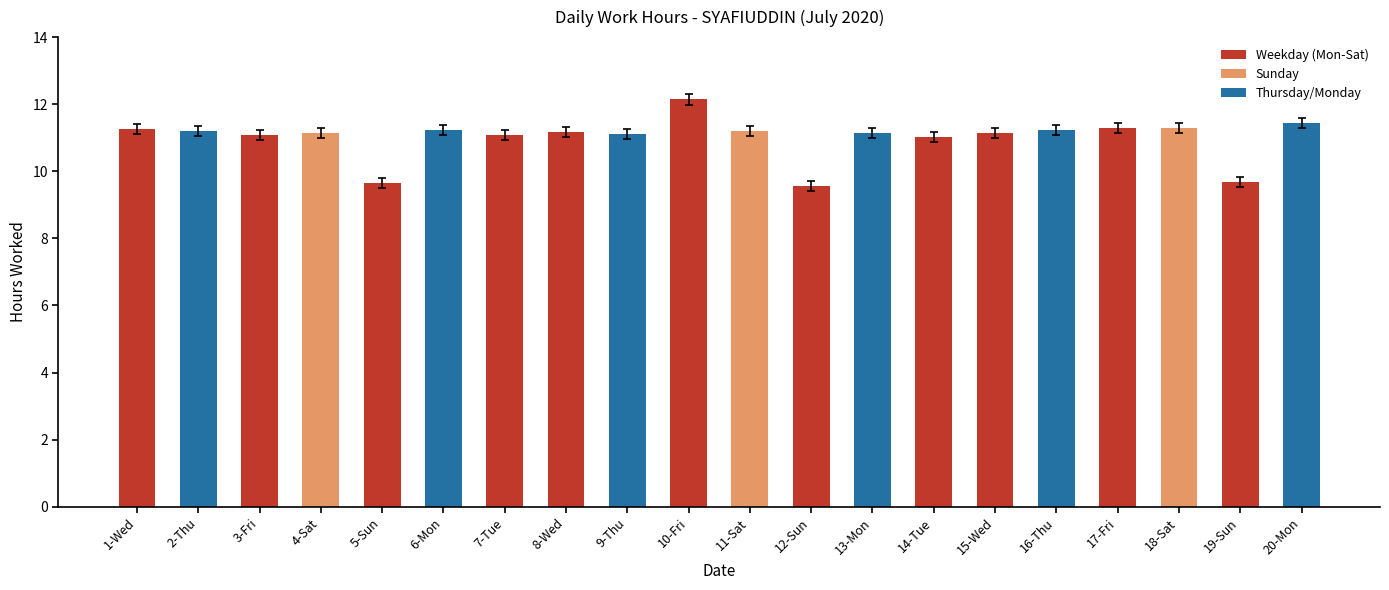

What is the sum of all values?

220.0